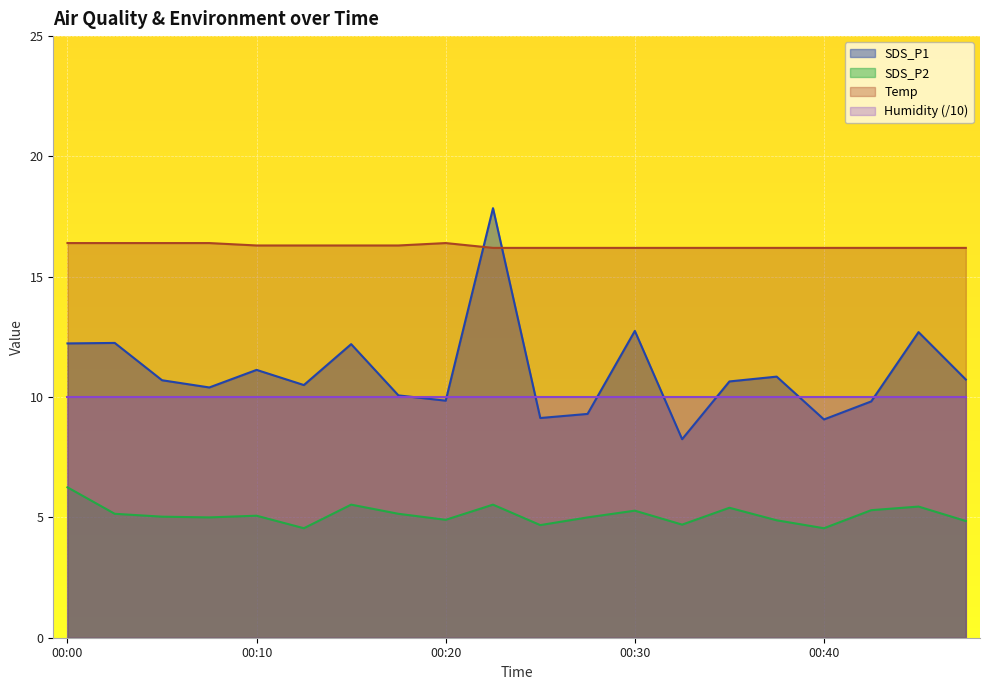

Which series has the largest total across all categories?

Temp